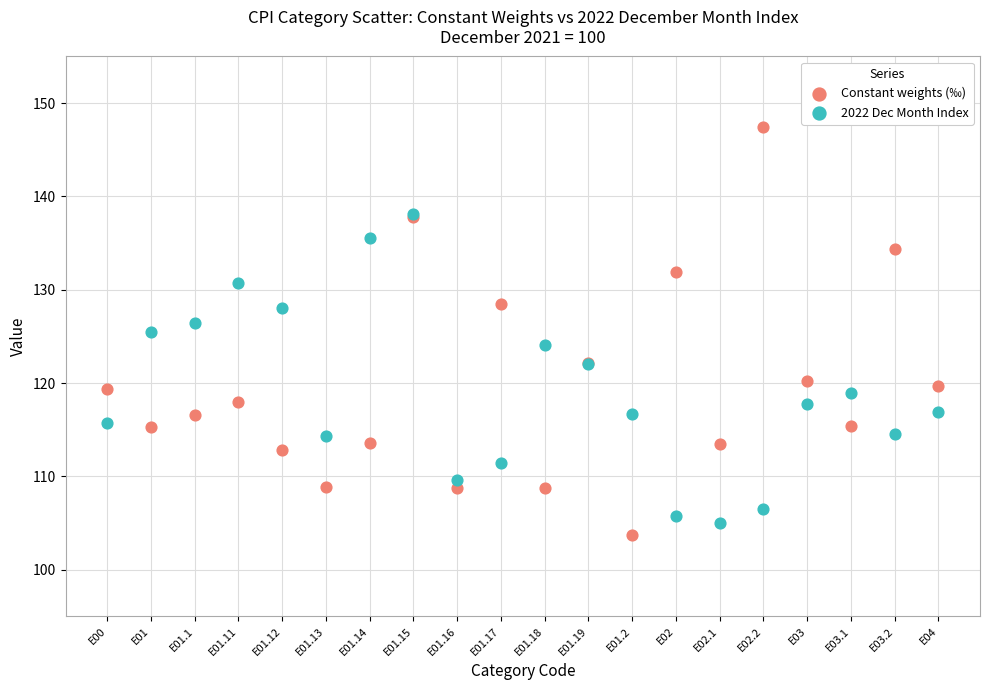

What are all the series names shown in the legend?

Constant weights (‰), 2022 Dec Month Index